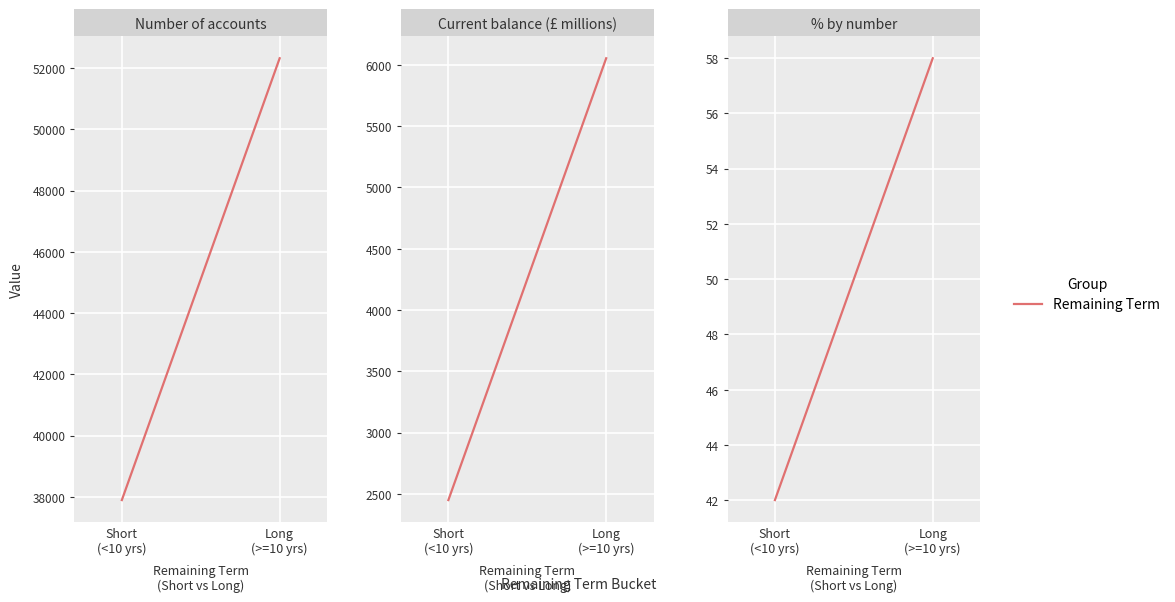

What is the label of the 1st point from the left?

Short
(<10 yrs)